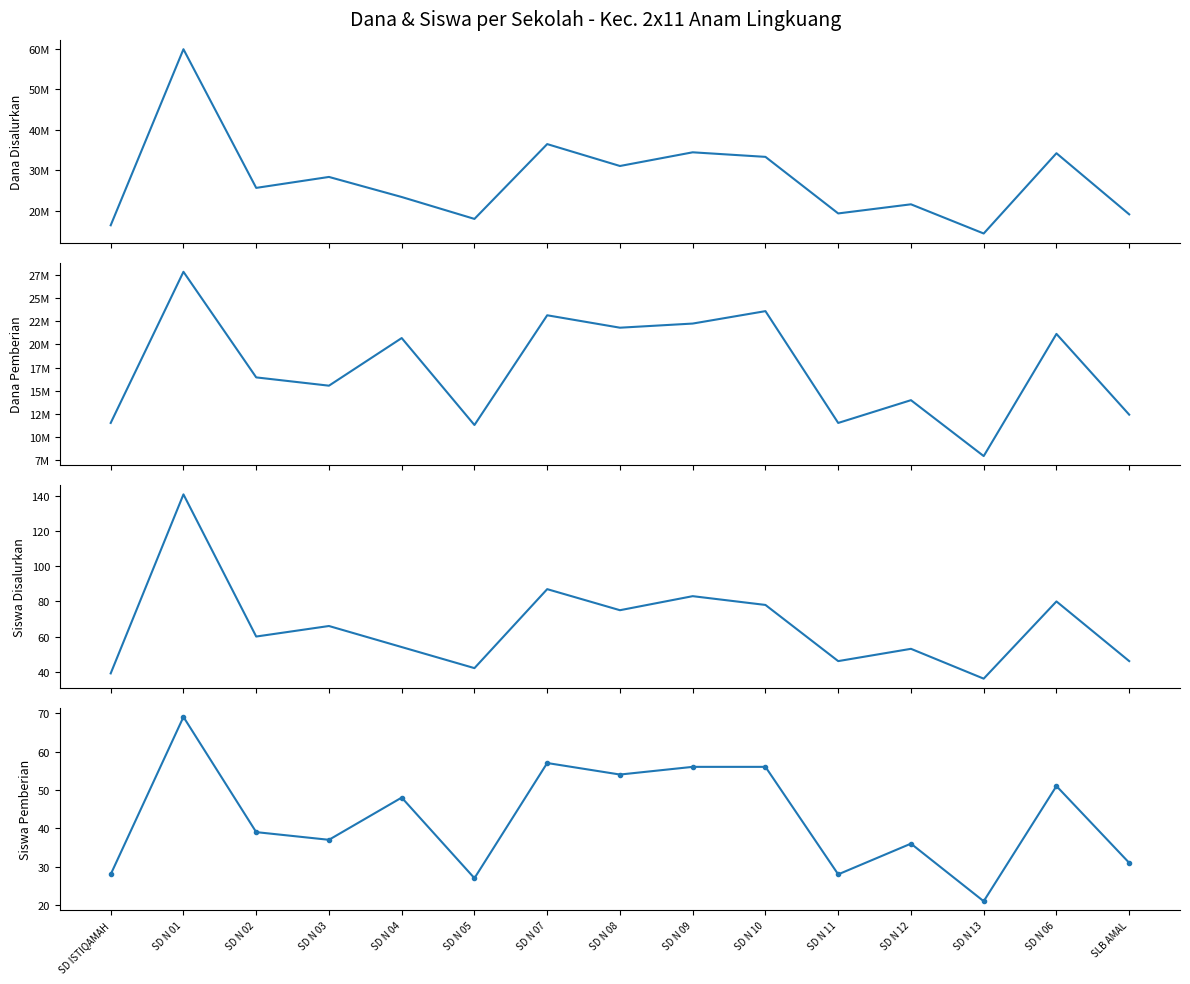

What are all the series names shown in the legend?

Dana Disalurkan, Dana Pemberian, Siswa Disalurkan, Siswa Pemberian